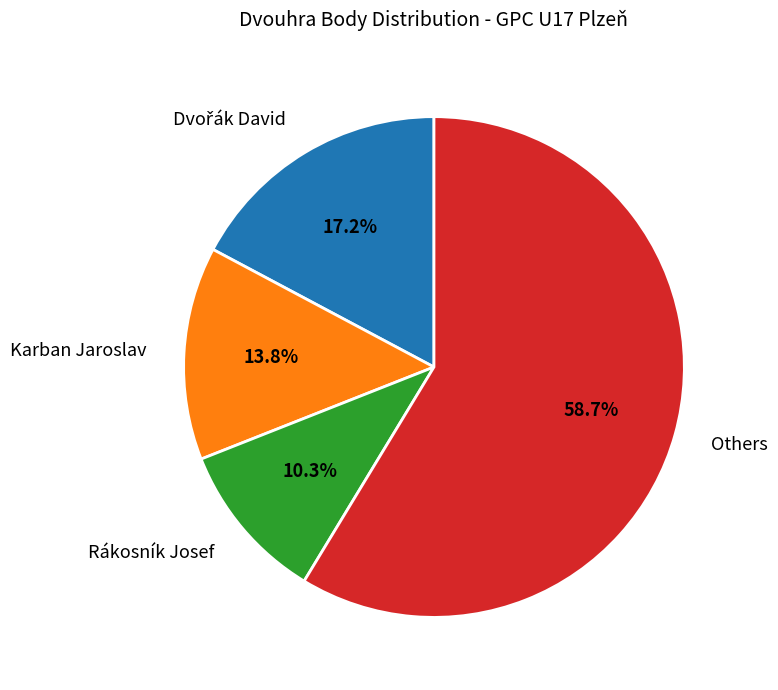

How many segments does this pie chart have?

4